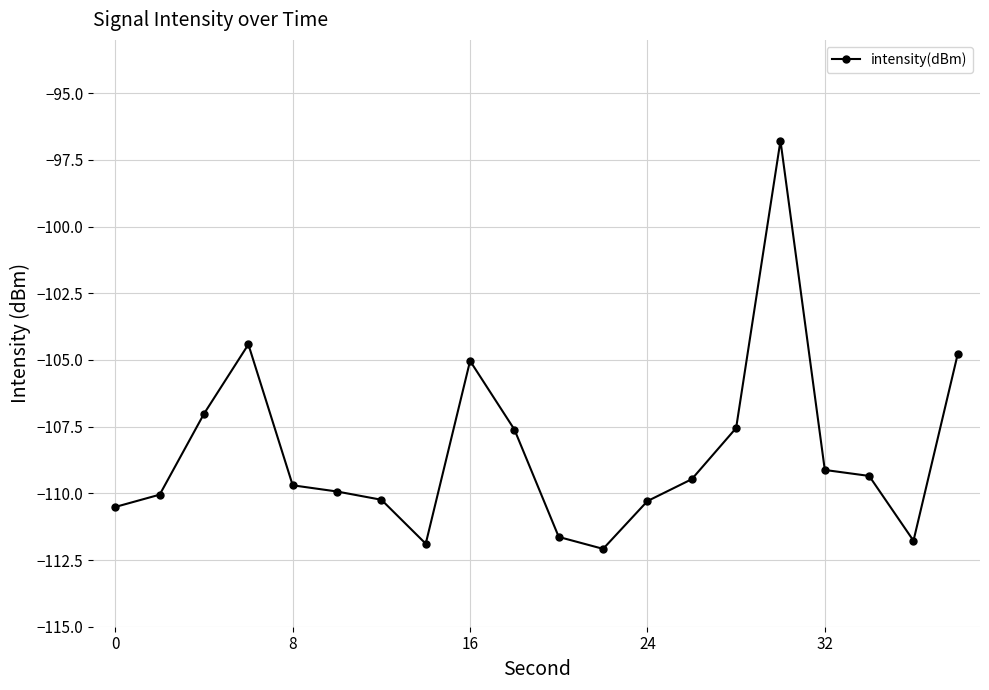

What is the greatest value displayed?

-96.8